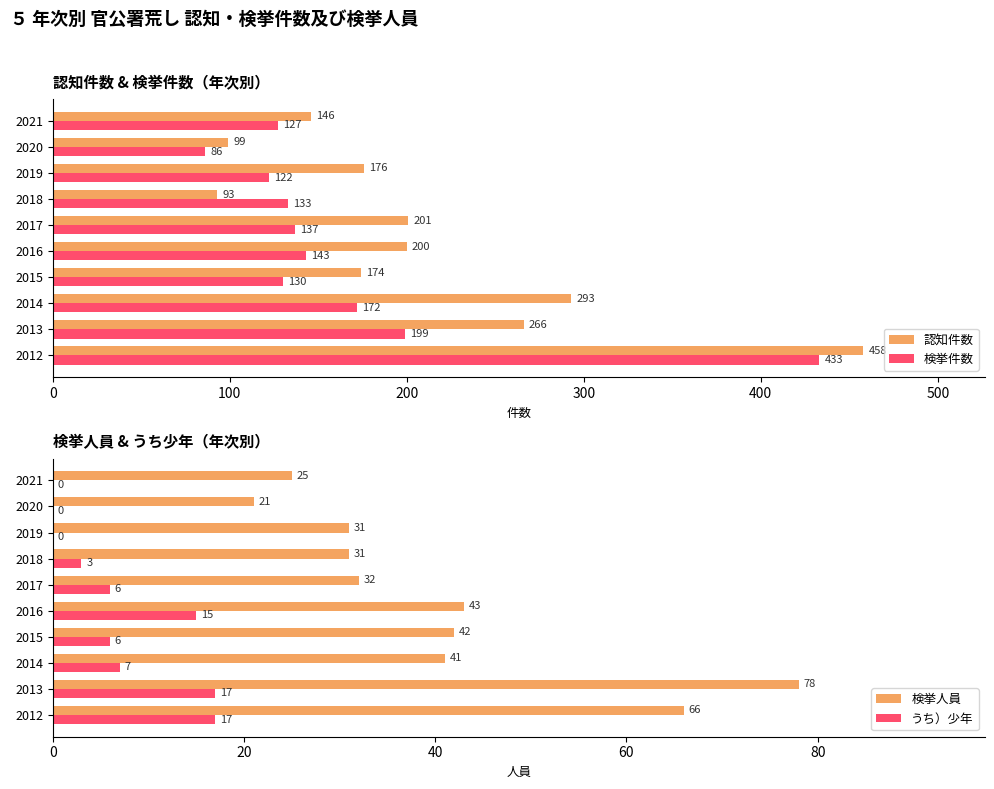

What are all the series names shown in the legend?

認知件数, 検挙件数, 検挙人員, うち）少年